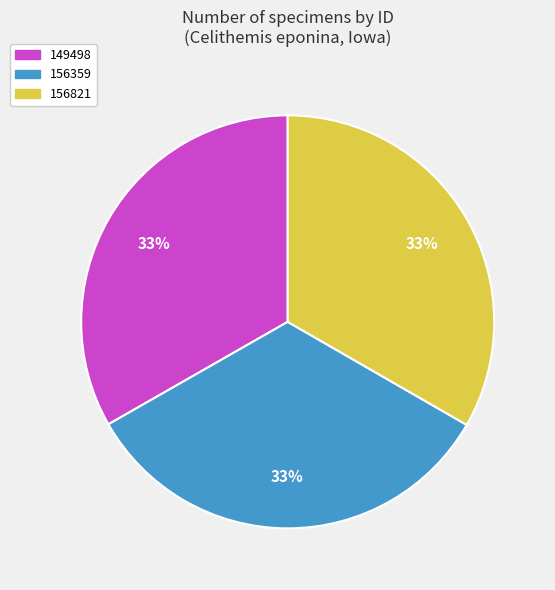

How many segments does this pie chart have?

3